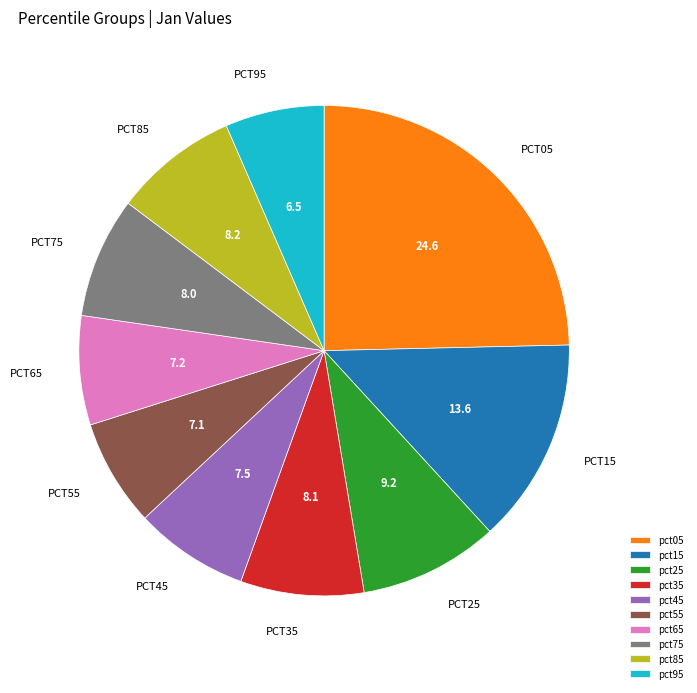

True or false: pct15 accounts for 14% of the total.

True